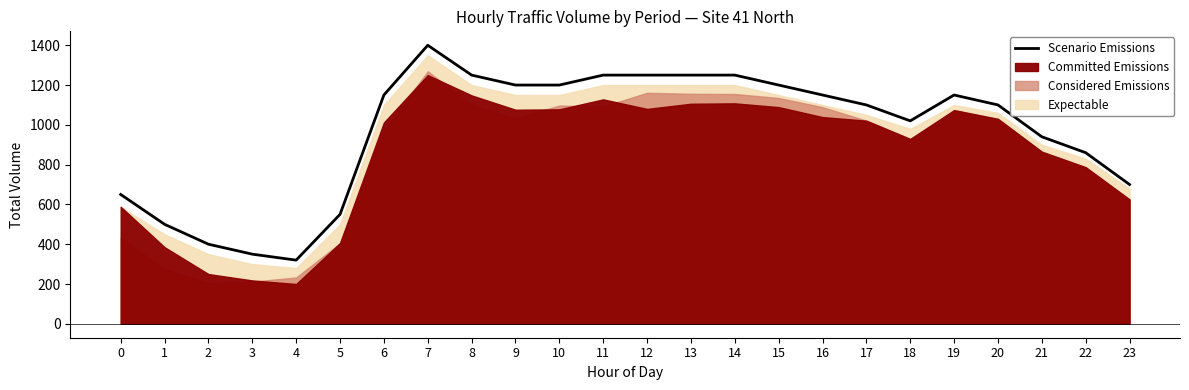

Does the chart display data point markers on the line(s)?

No